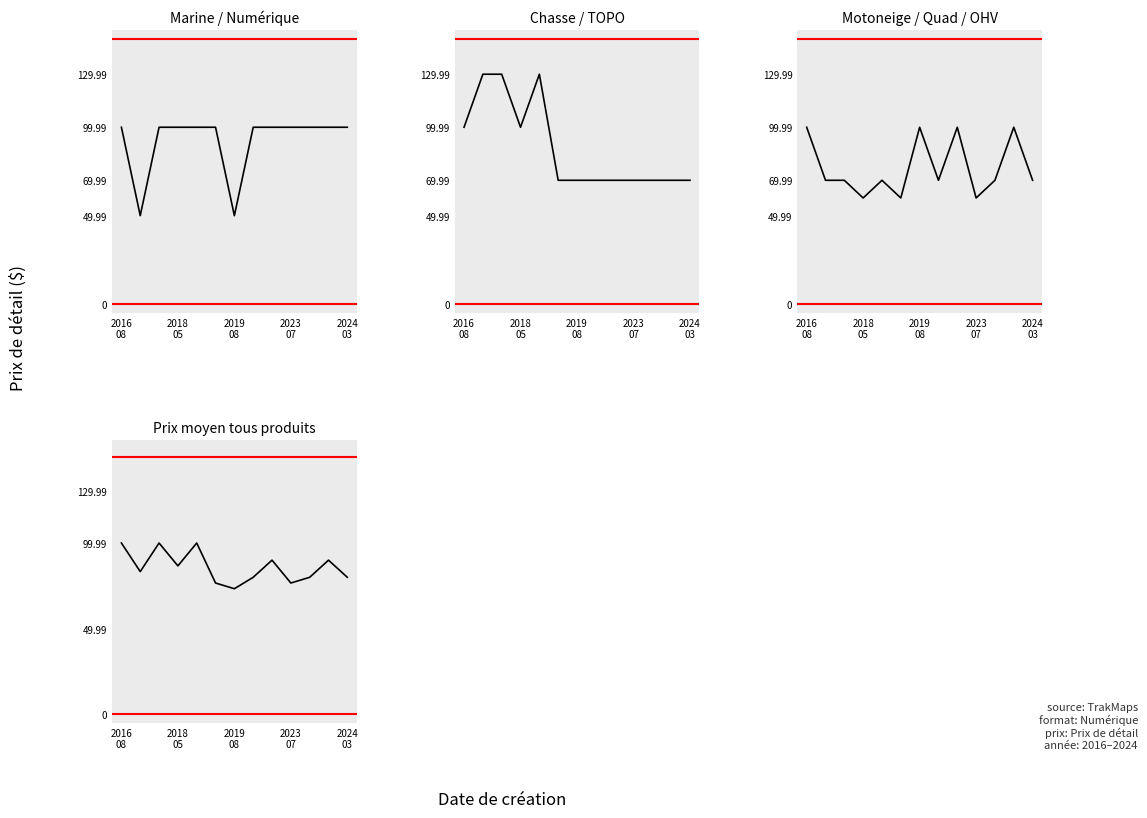

Which series has the widest spread of values?

Chasse / TOPO